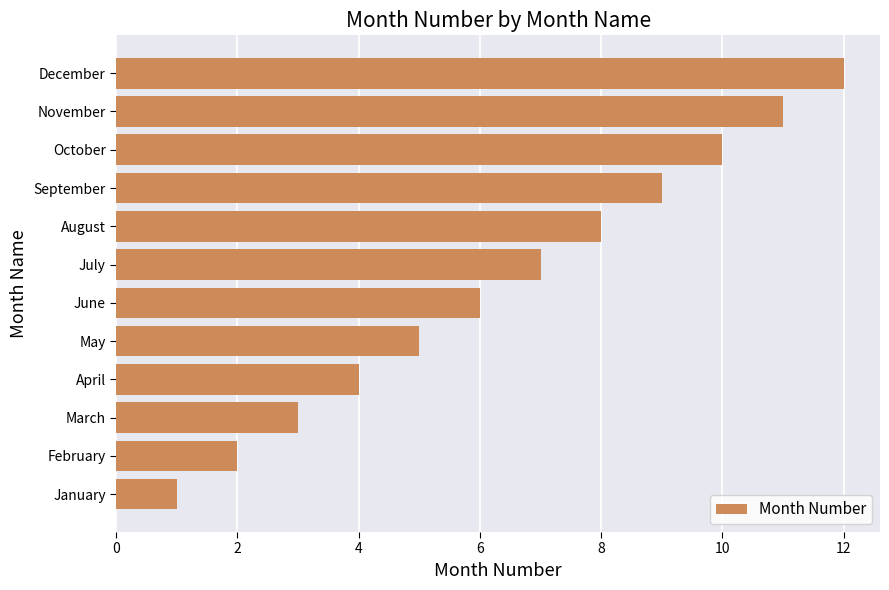

What is the greatest value displayed?

12